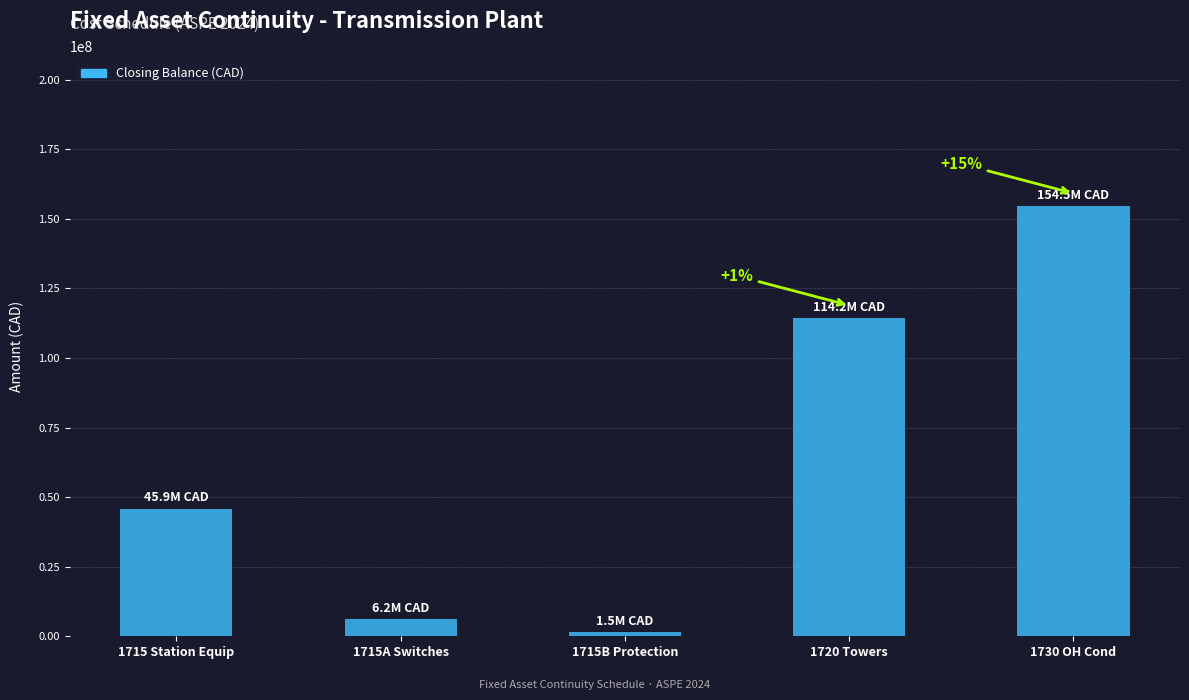

How many values are below 45901607?

2